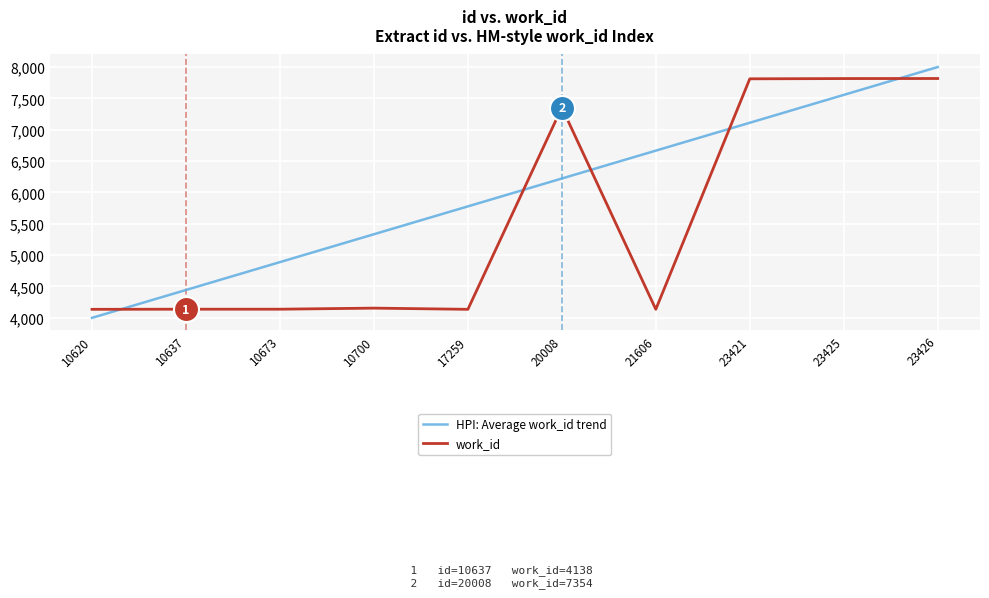

What is the difference between the second highest and minimum values in the HPI: Average work_id trend series?

3555.6